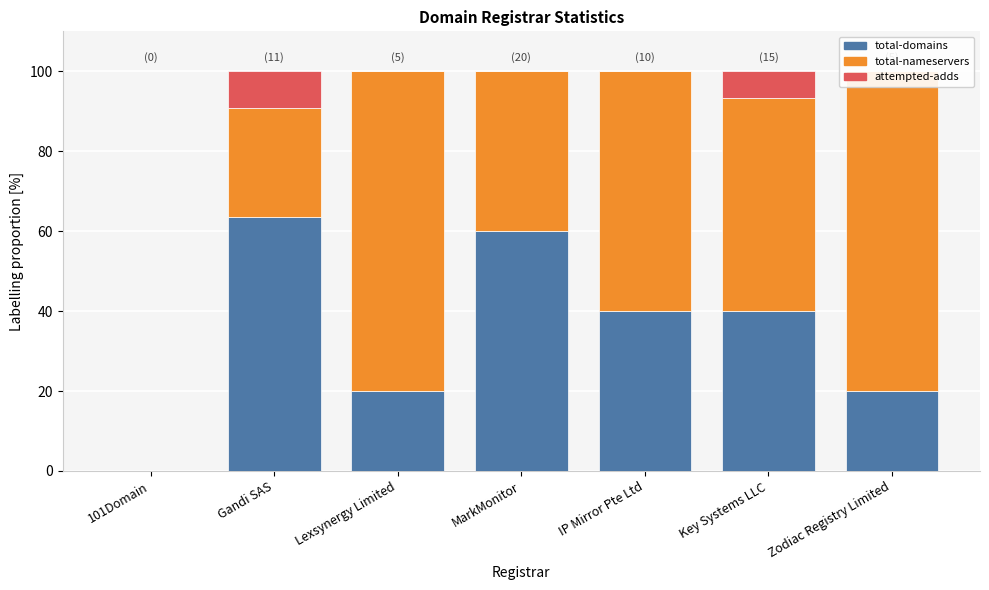

What is the label of the 1st bar from the left?

101Domain